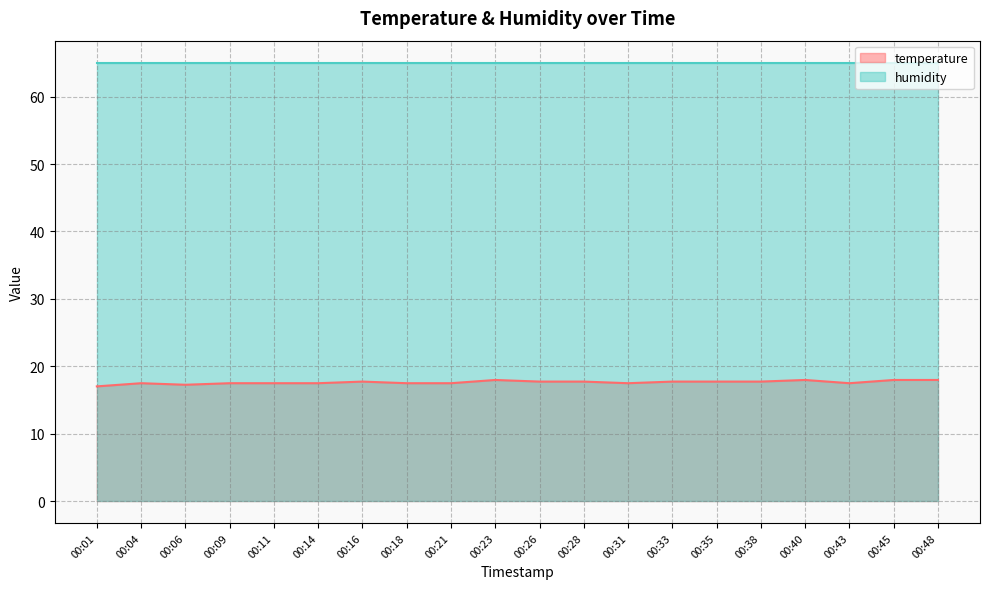

What is the value of the 19th point from the left?

18.0